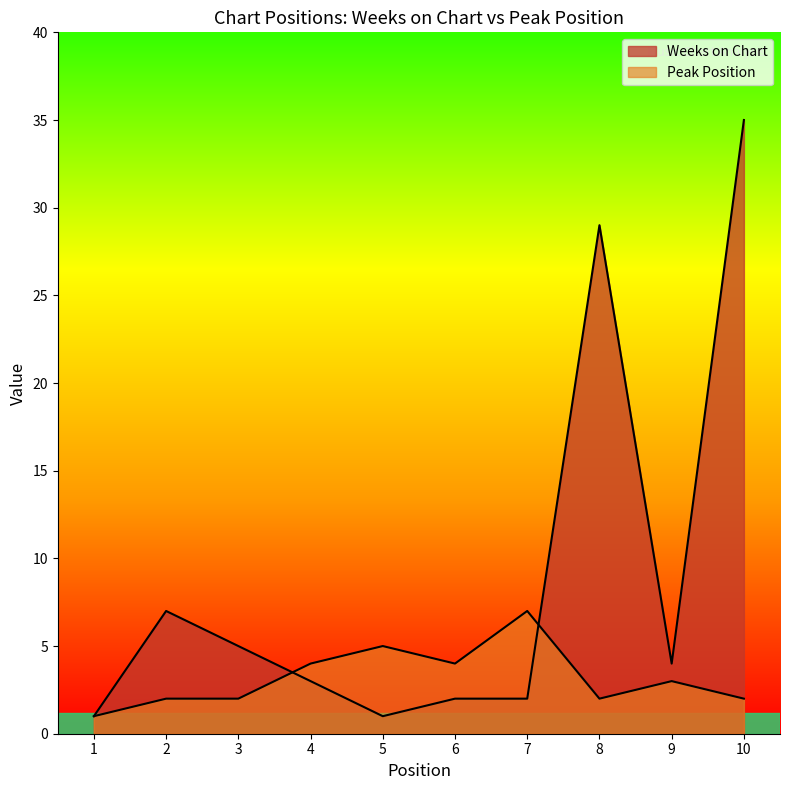

What is the total value across all series at 8?

31